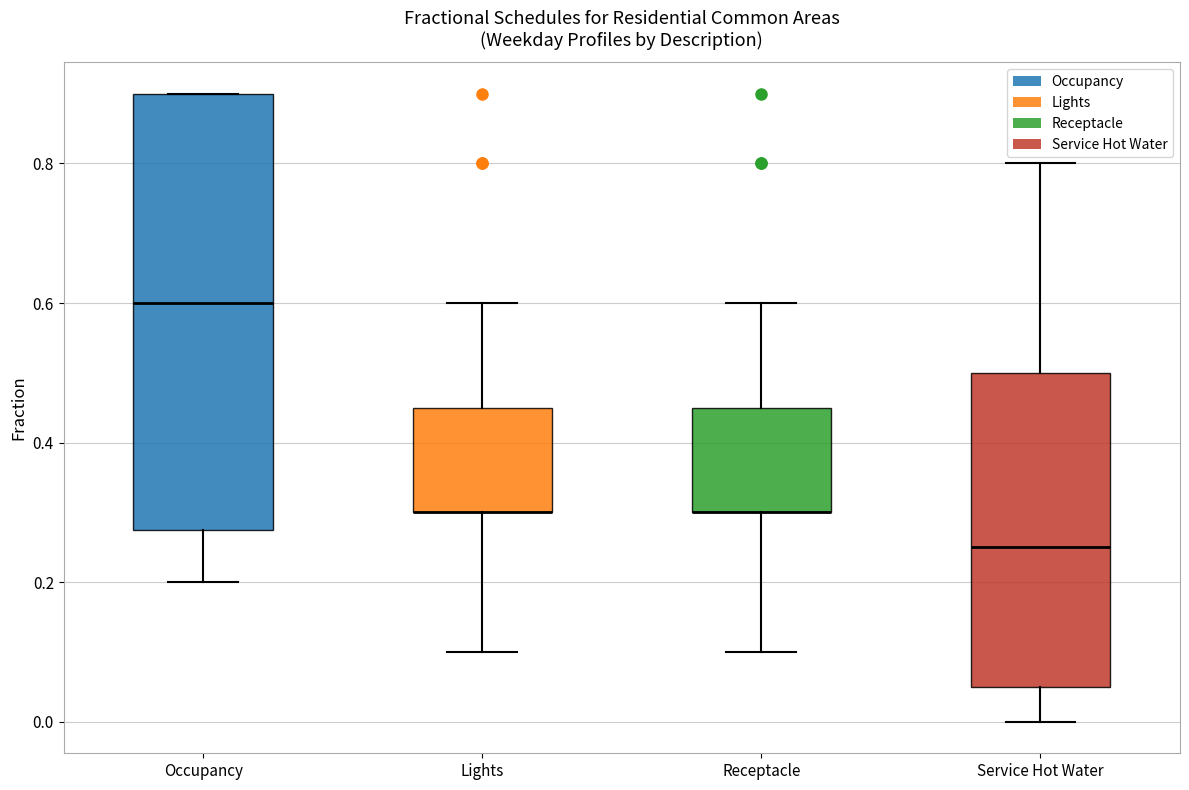

Where does the median line of the box for Service Hot Water sit on the y-axis? The values are not printed on the chart, so give them approximately, as read against the axis.

0.26